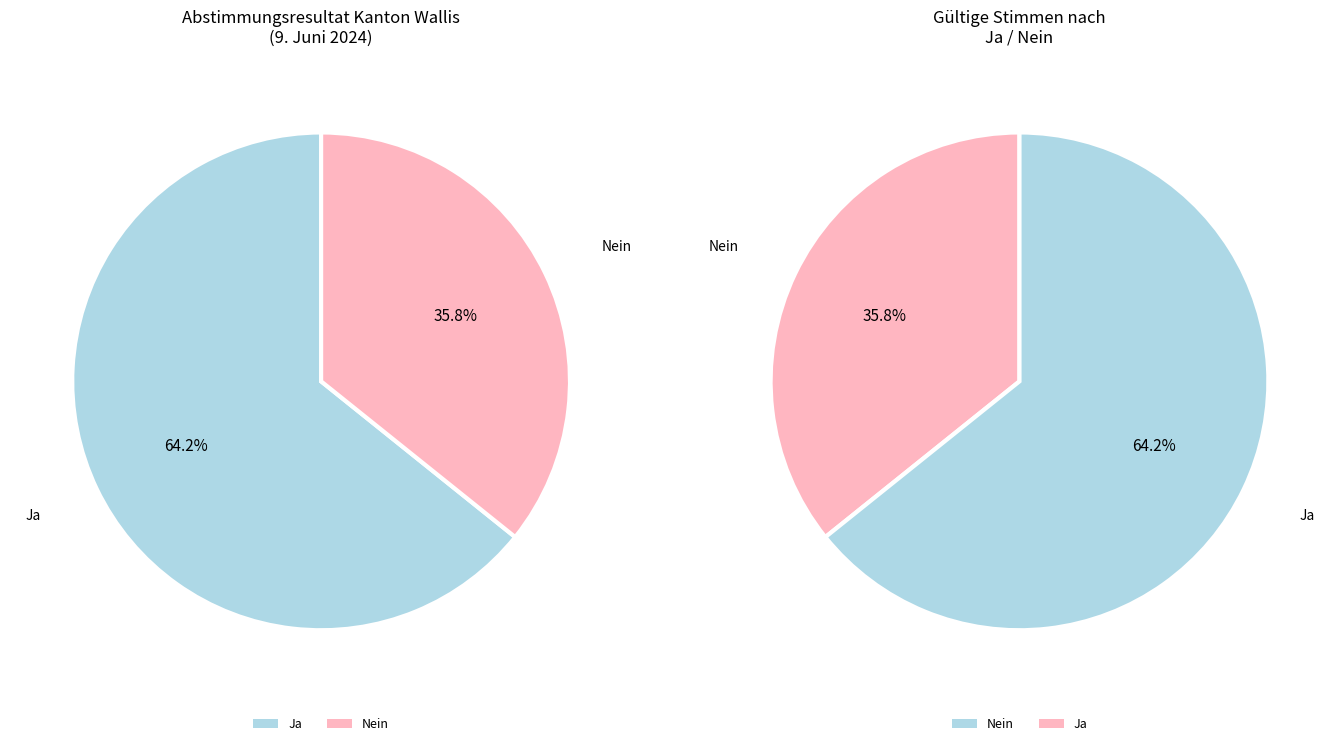

How much of the chart is everything except Nein?

64.2%